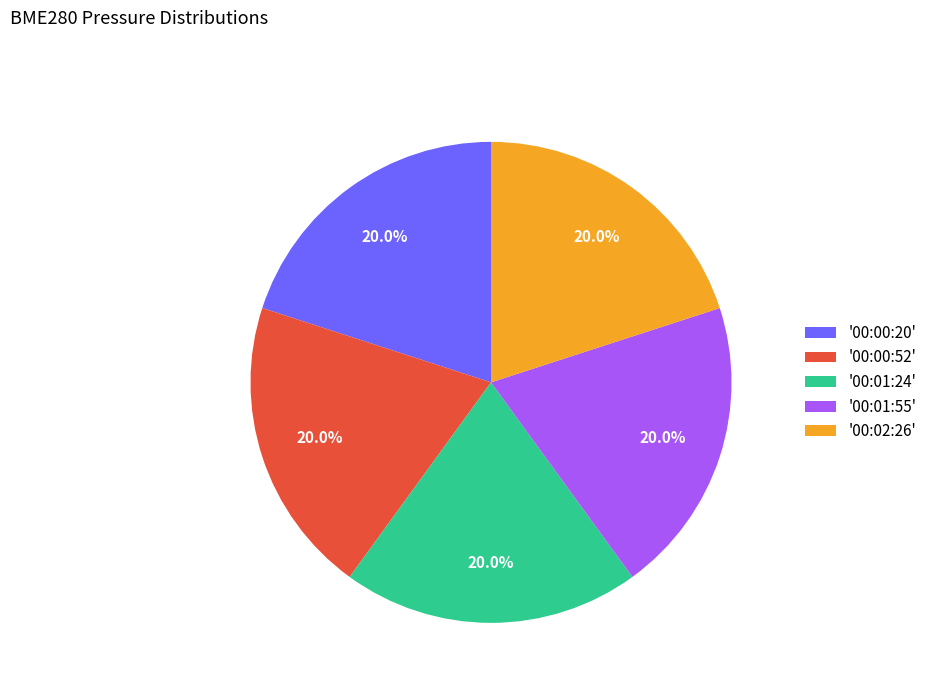

Combined, do '00:00:20' and '00:01:24' account for over 50%?

No